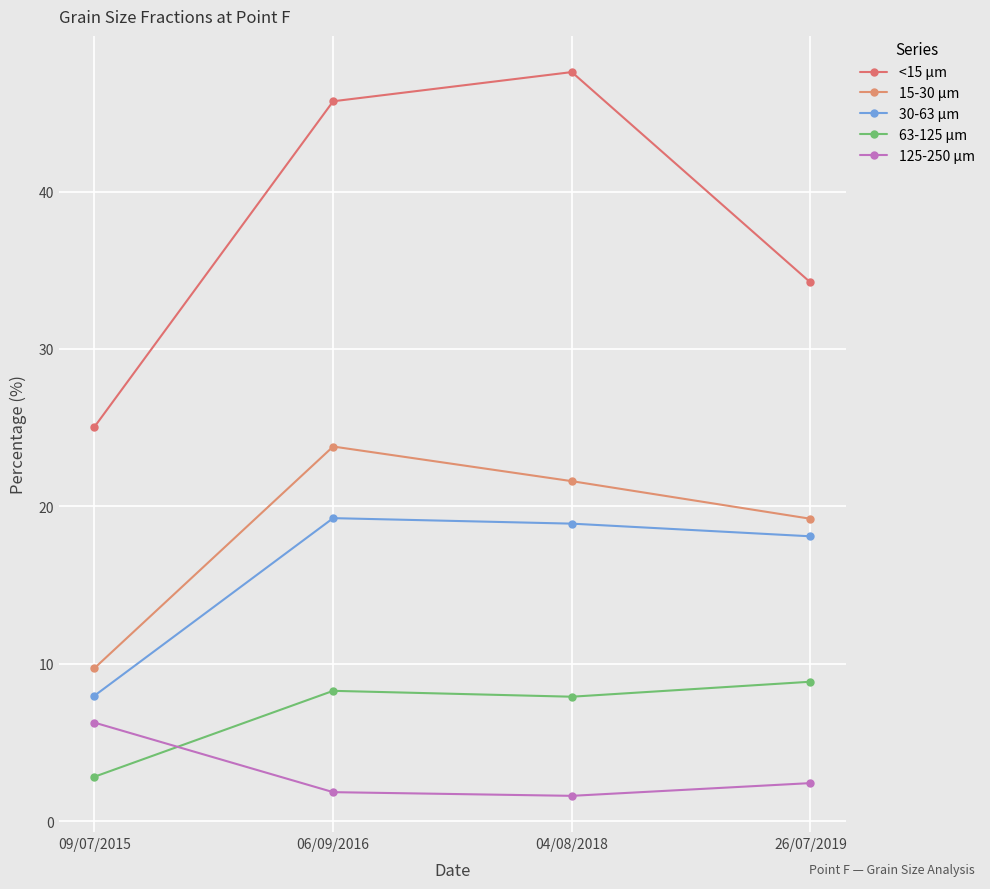

Rank the series by their maximum value, from highest to lowest.

<15 µm, 15-30 µm, 30-63 µm, 63-125 µm, 125-250 µm